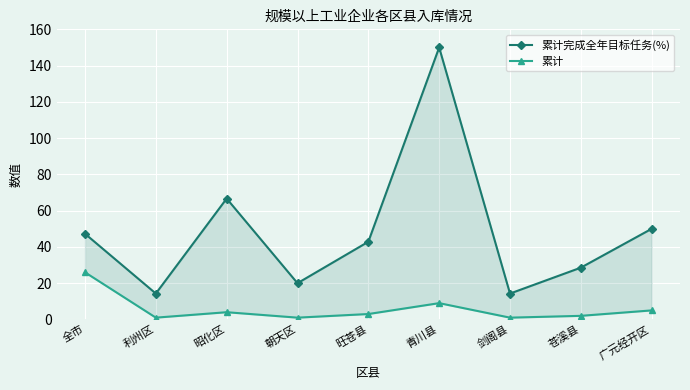

What are all the series names shown in the legend?

累计完成全年目标任务(%), 累计